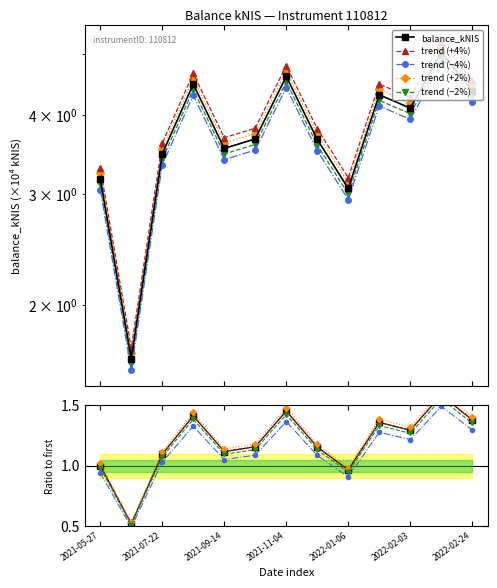

Is it true that balance_kNIS equals 2.0 at 9?

False